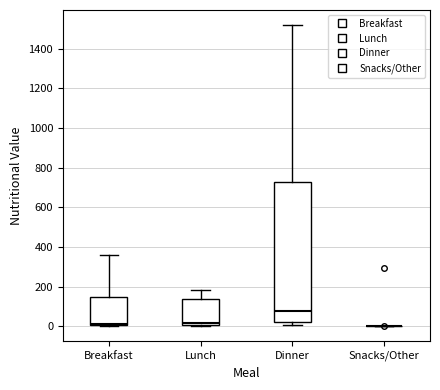

Reading left to right, transcribe this box plot: for each box, give where its median line is, the range the box spans, and where its two whiskers end, as read against the y-axis. The values are not printed on the chart, so give them approximately, as read against the axis.

Breakfast: median 20, box 0 to 140, whiskers 0 to 360
Lunch: median 20, box 0 to 140, whiskers 0 to 180
Dinner: median 80, box 20 to 720, whiskers 0 to 1520
Snacks/Other: box collapsed to a line at 0, whiskers 0 to 0